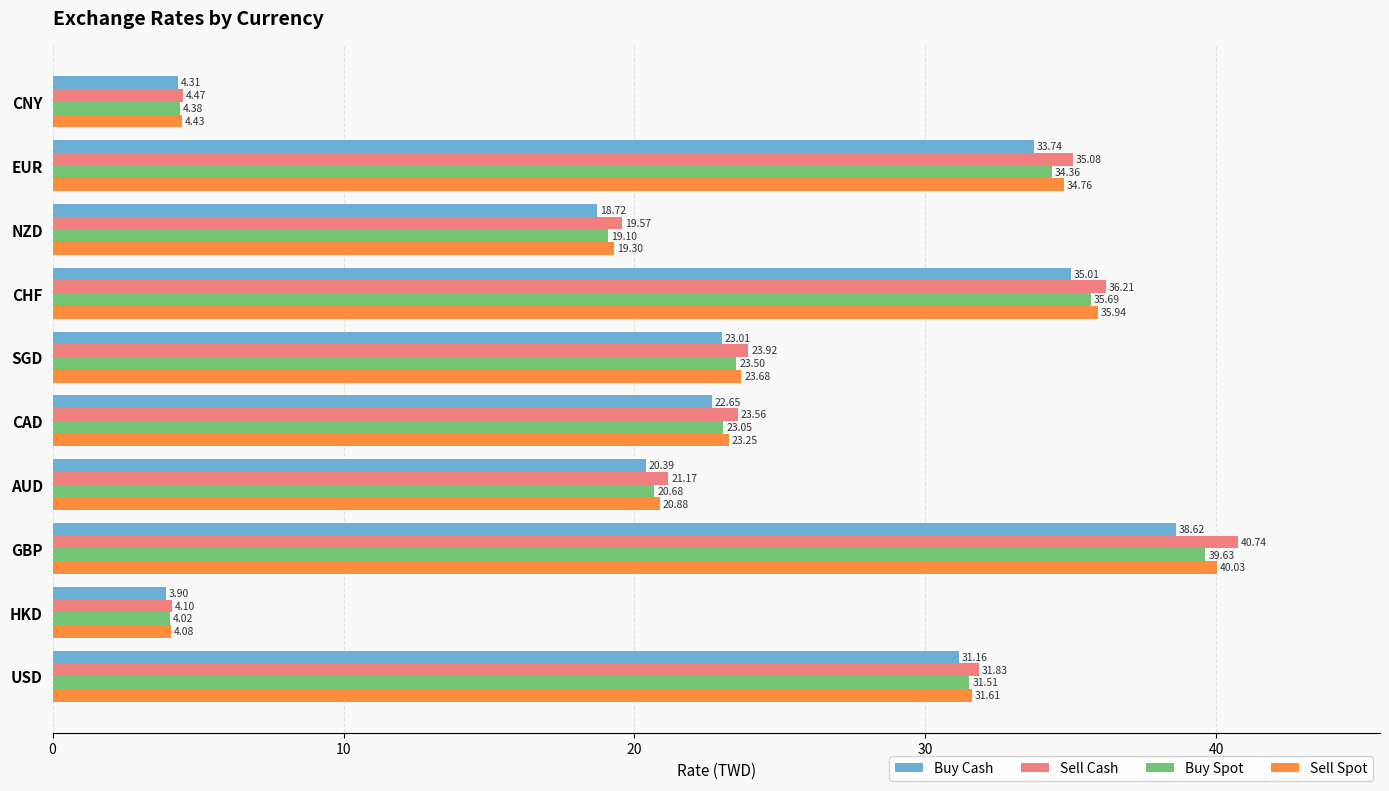

At how many categories does at least one series exceed 27?

4